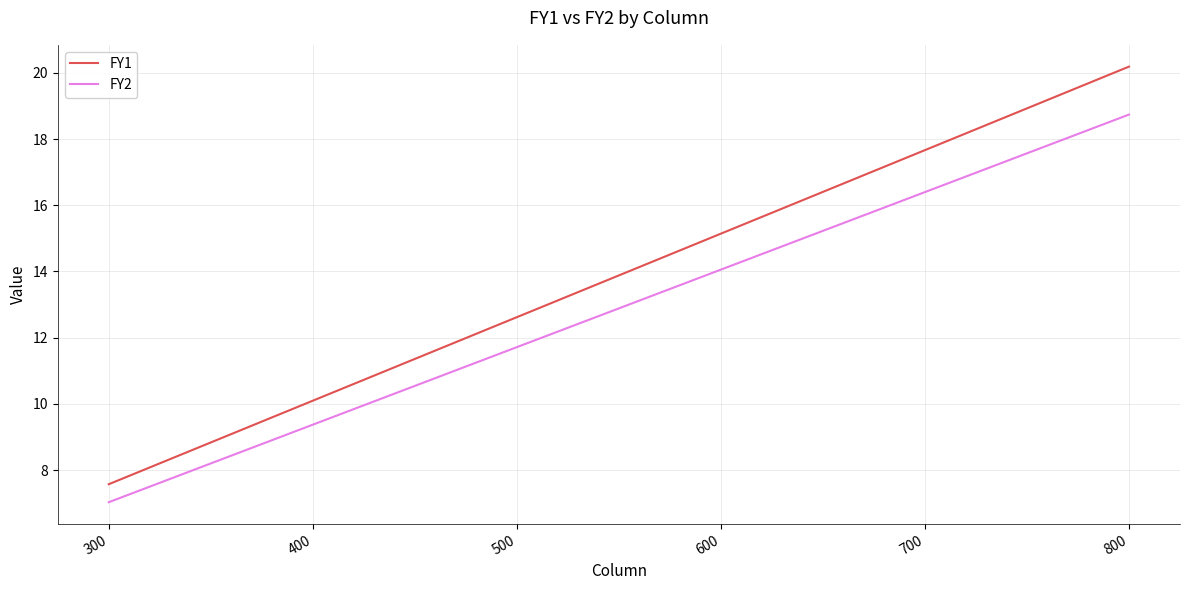

What is the spread (max minus min) of values at 500?

0.9